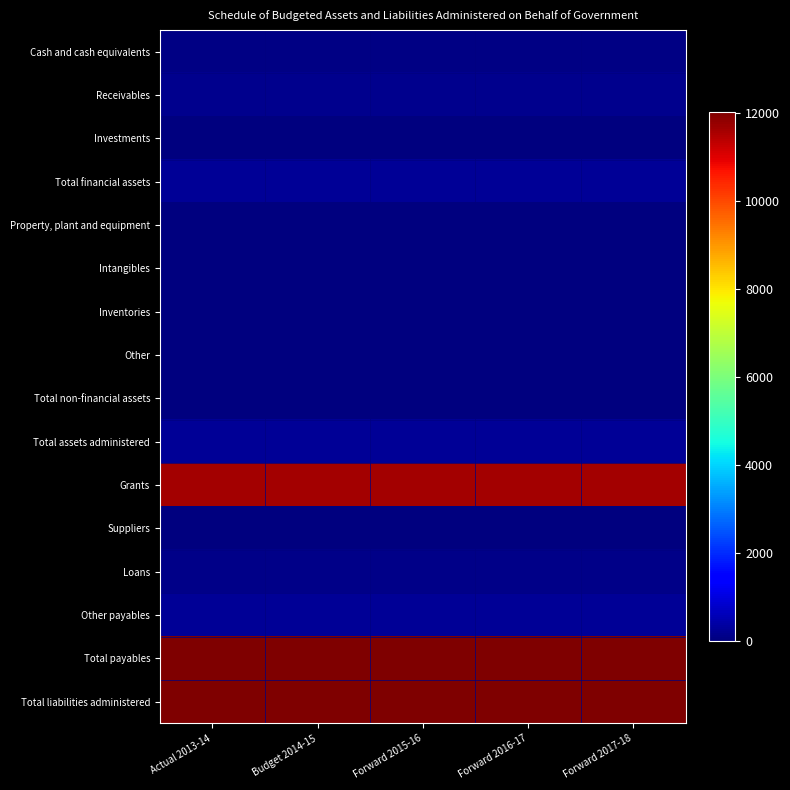

What is the total value across all series at Forward 2016-17?

36897